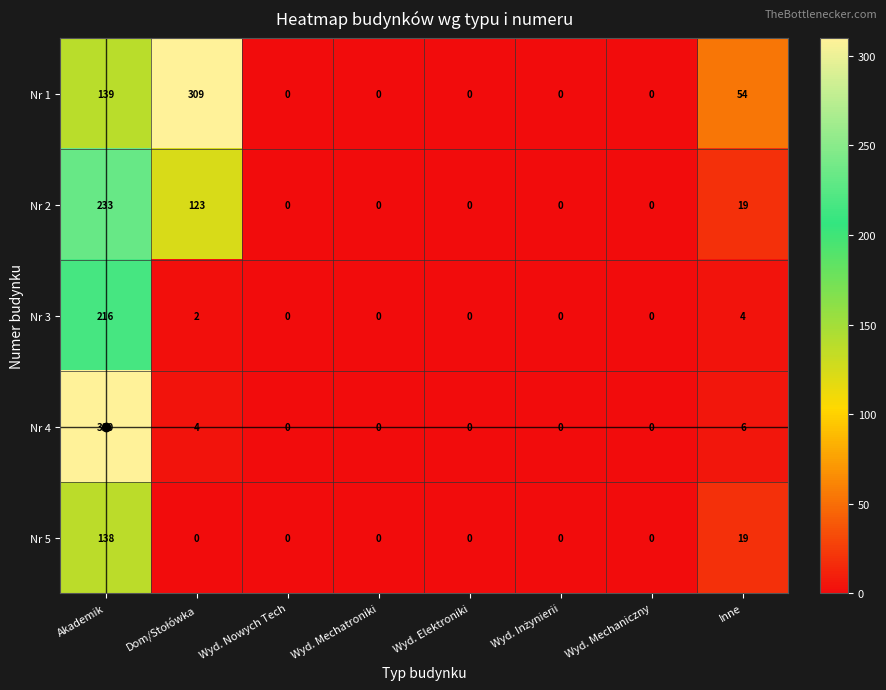

The value of Nr 5 at Akademik is 138. True or false?

True